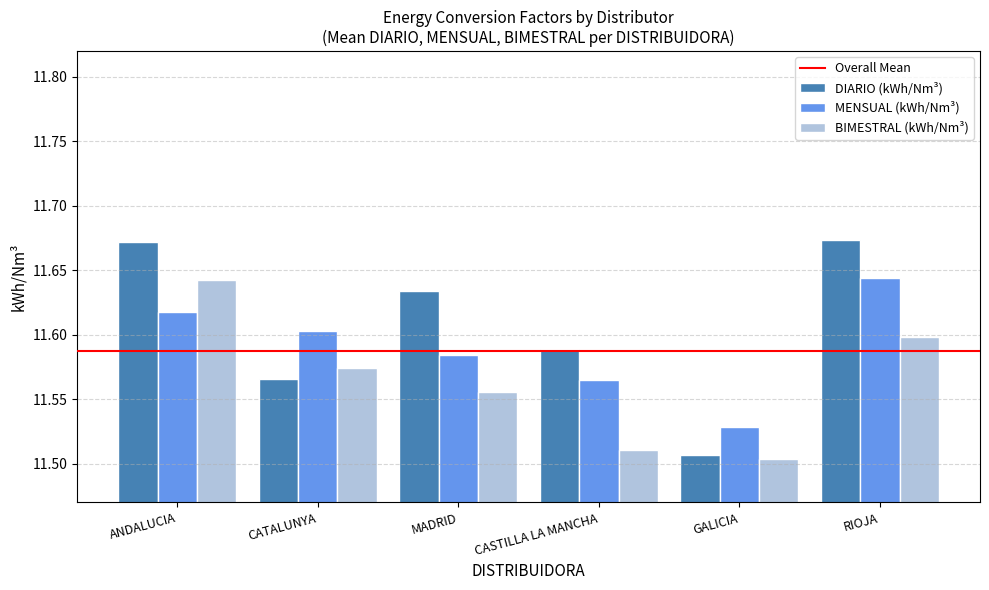

Which series has the widest spread of values?

DIARIO (kWh/Nm³)